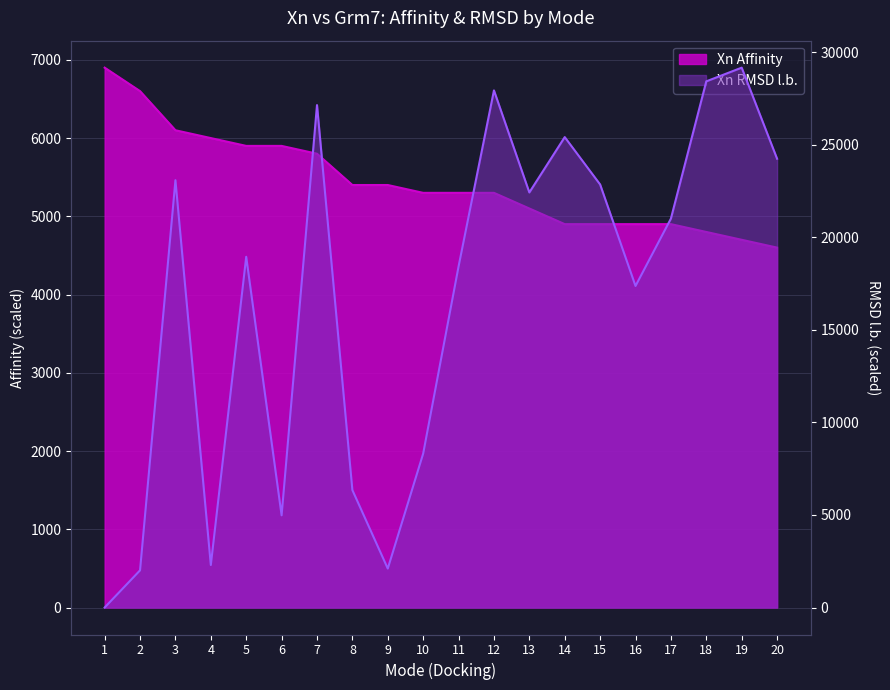

True or false: Xn (Affinity) has more than 0 interior local peaks.

False